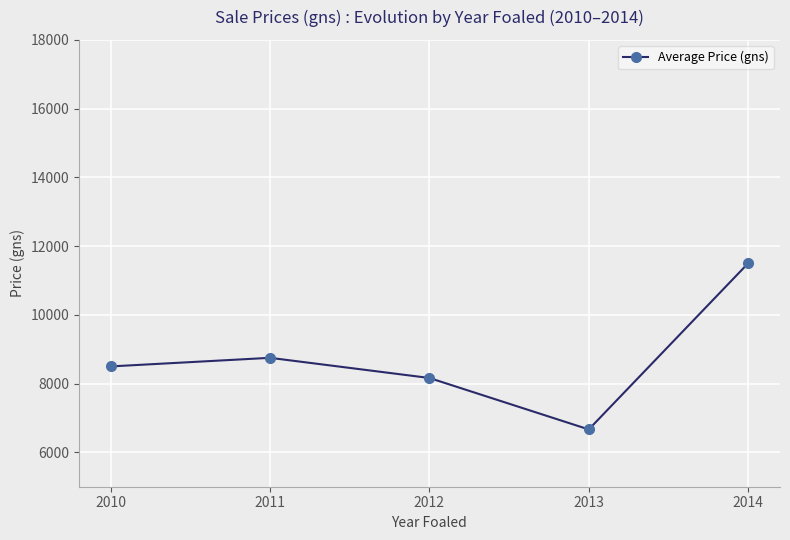

Reading left to right, list all the values displayed in this chart.

2010=8500.0	2011=8750.0	2012=8163.6	2013=6666.7	2014=11500.0